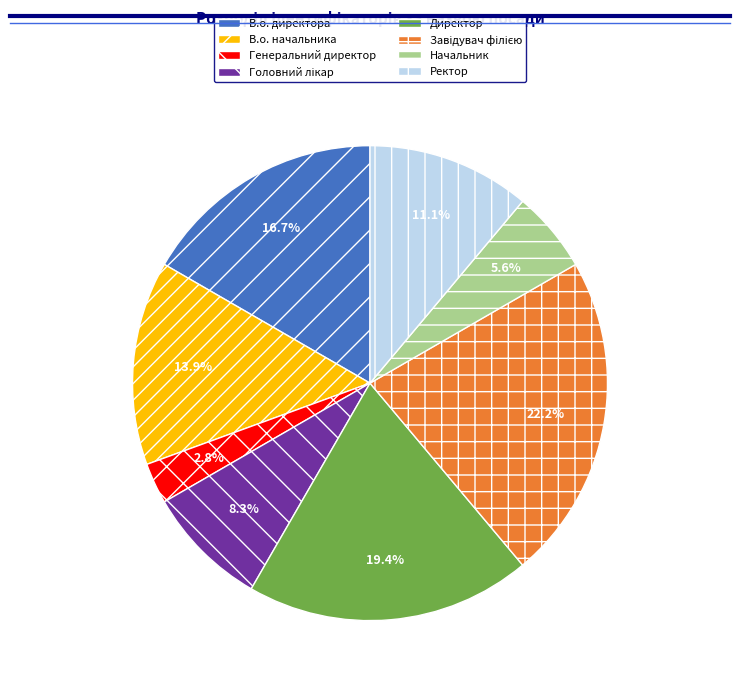

To the nearest percent, what is the average slice percentage?

12%